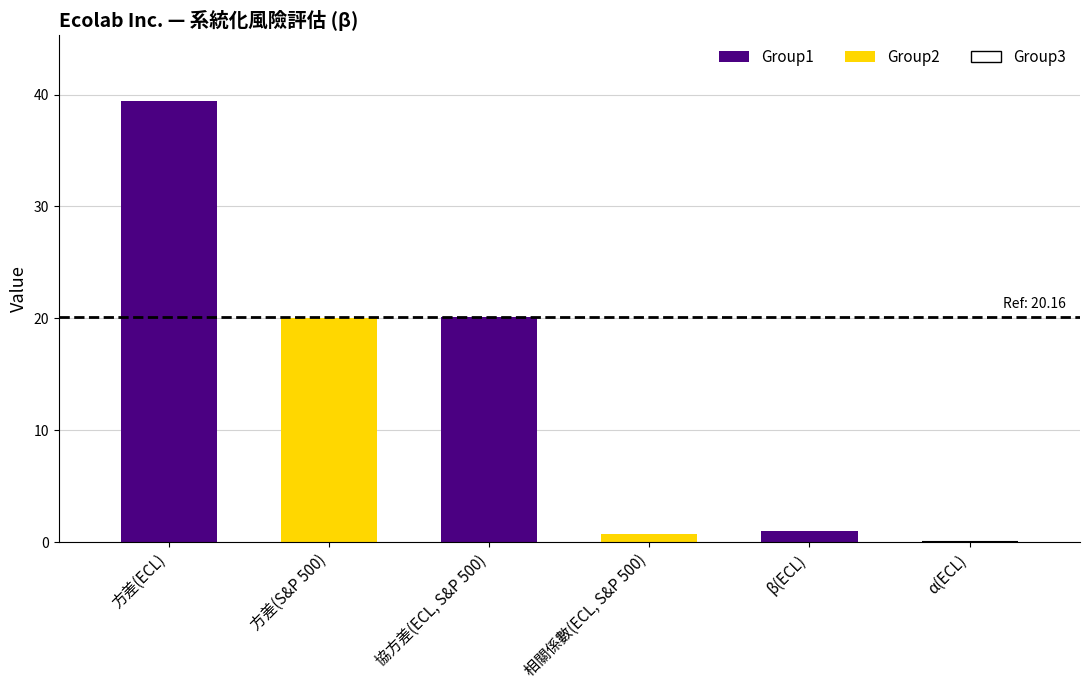

List the labels in order of value, largest first.

方差(ECL), 協方差(ECL, S&P 500), 方差(S&P 500), β(ECL), 相關係數(ECL, S&P 500), α(ECL)